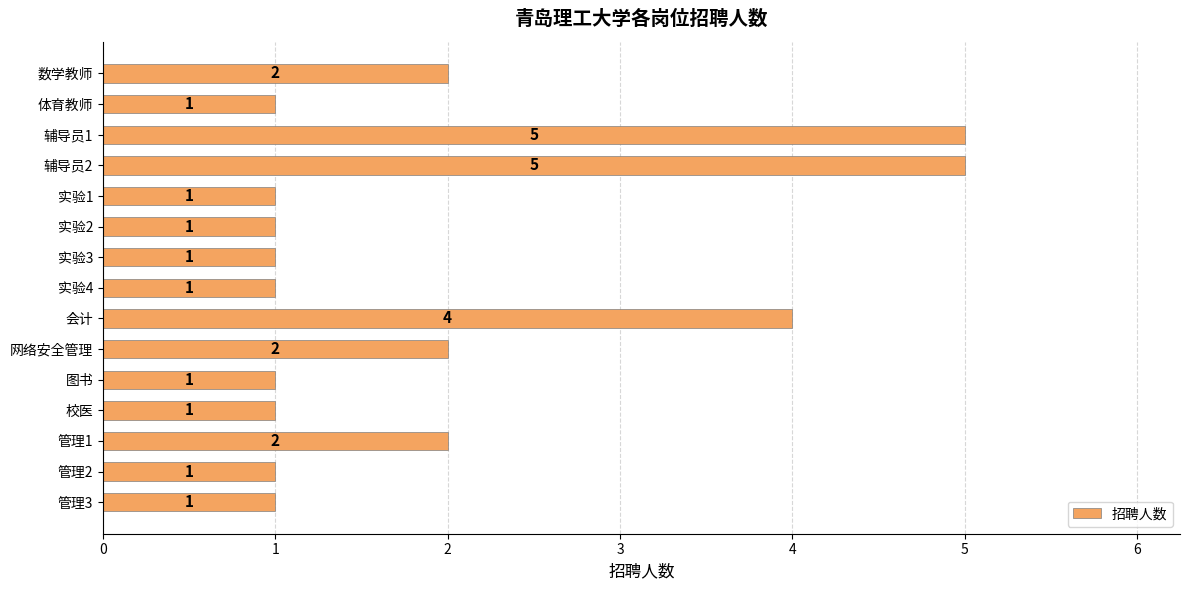

The value at 图书 is 2. True or false?

False